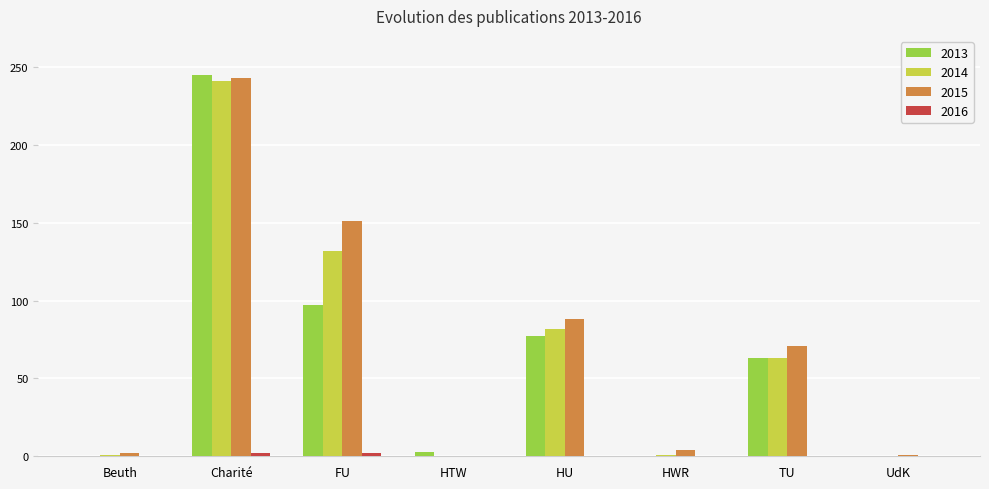

Which series has the largest range (max minus min)?

2013